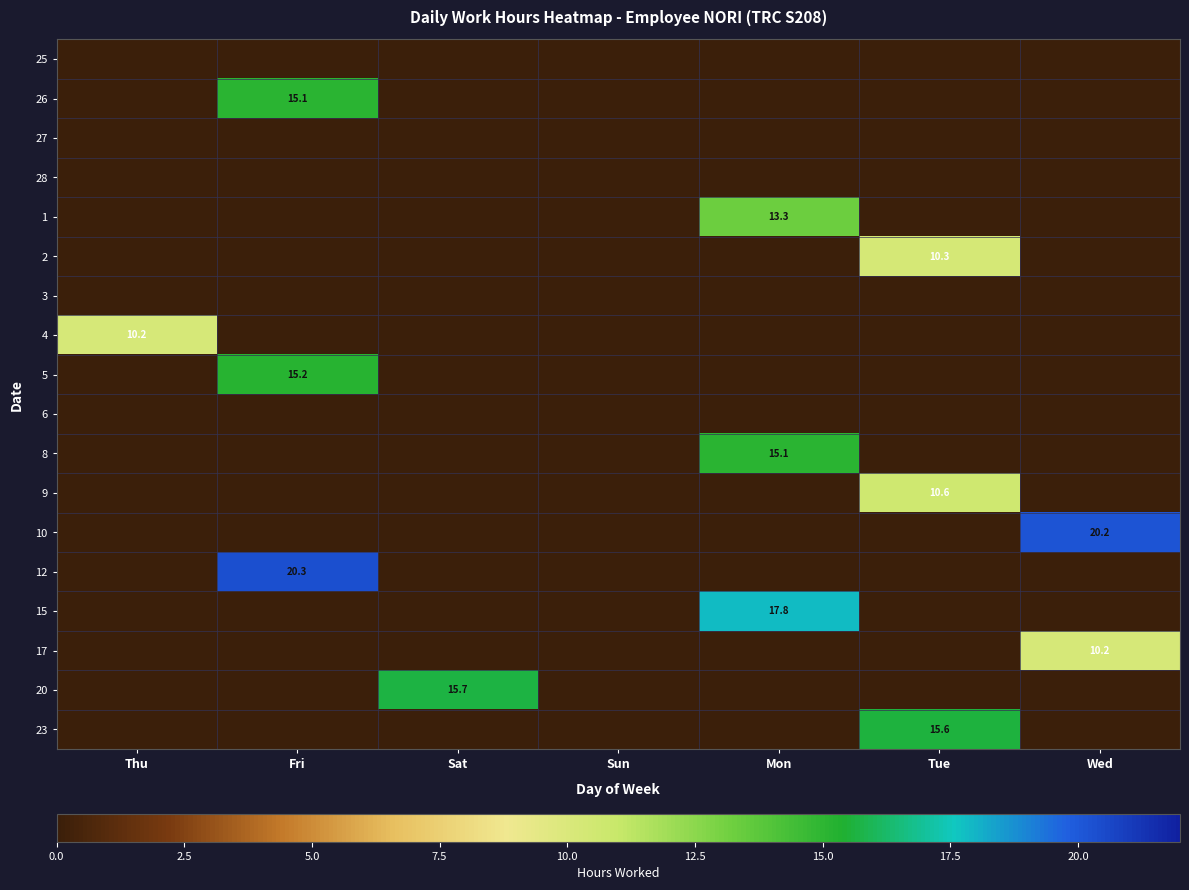

True or false: 26 has a value of 26.4 at Fri.

False